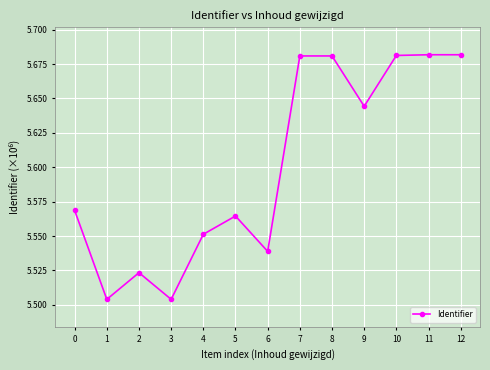

Is it true that the value at 2 is 1.1?

False